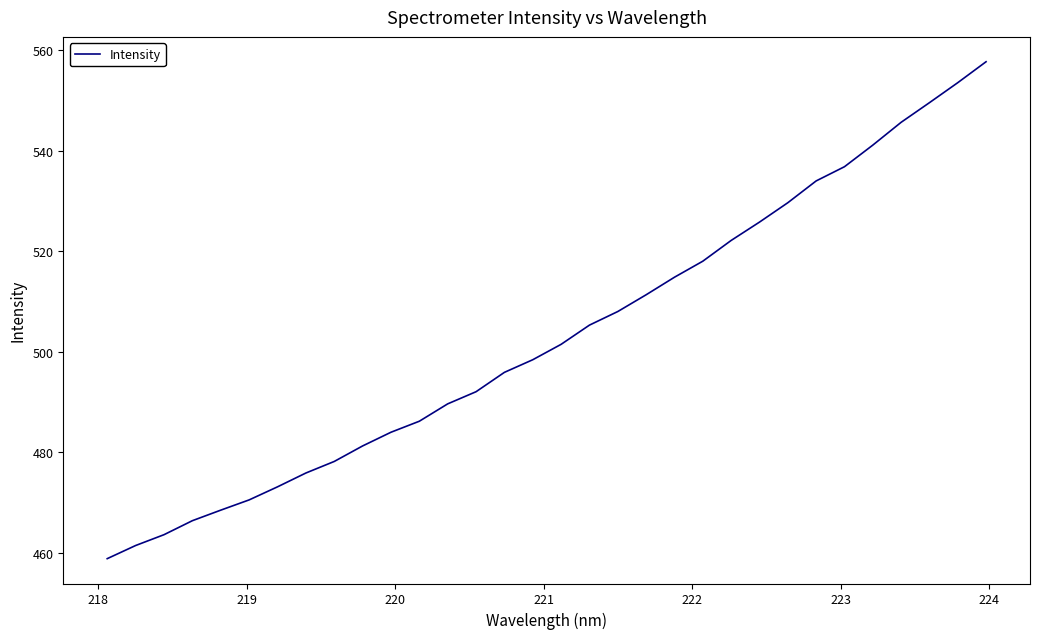

What is the difference between the maximum and minimum values?

98.8